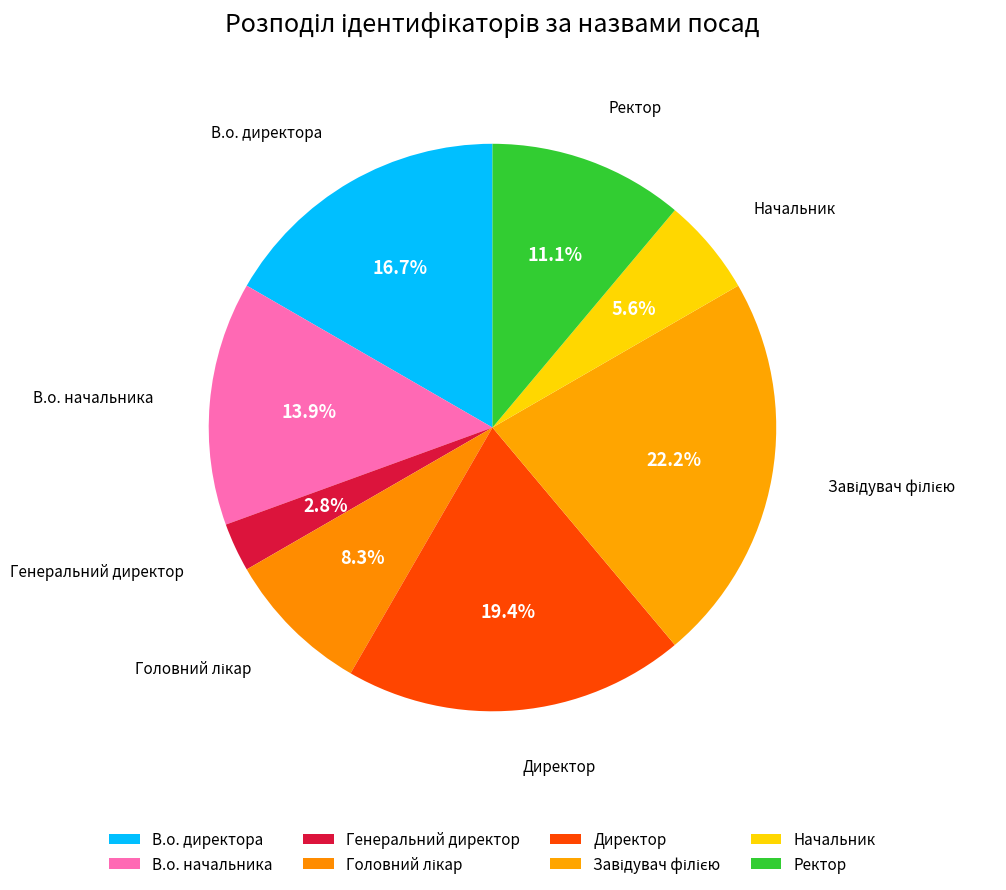

How many segments does this pie chart have?

8